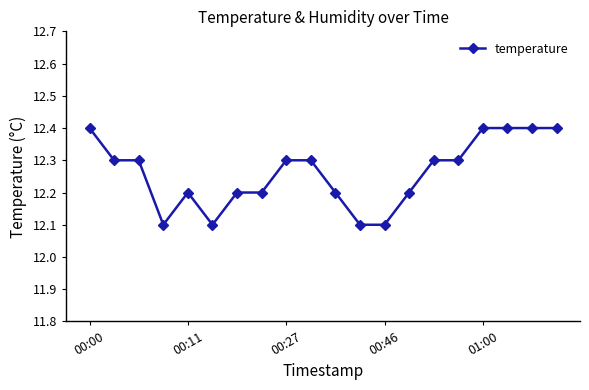

What is the greatest value displayed?

12.4